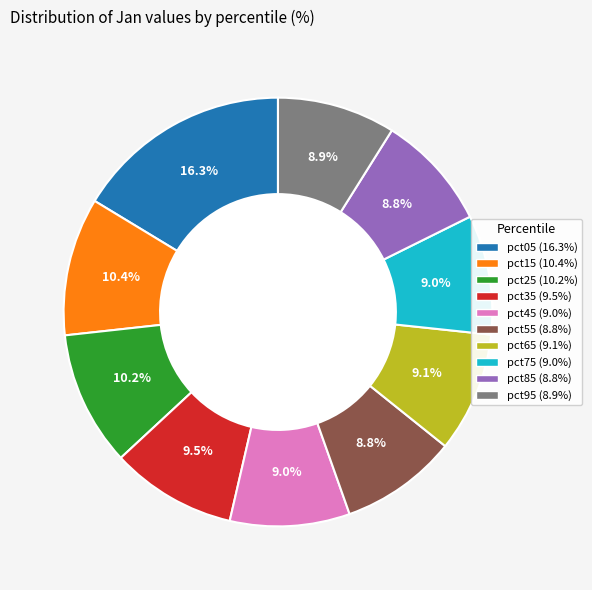

To the nearest percent, what portion does pct85 represent?

9%